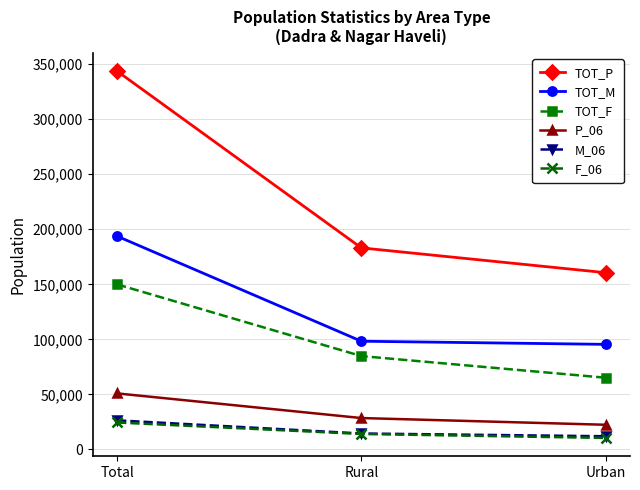

What is the label of the 2nd point from the left?

Rural